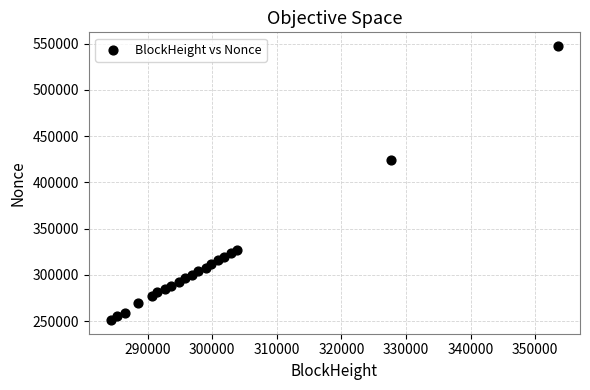

What Y value in the scatter plot is closest to 399267?

424669